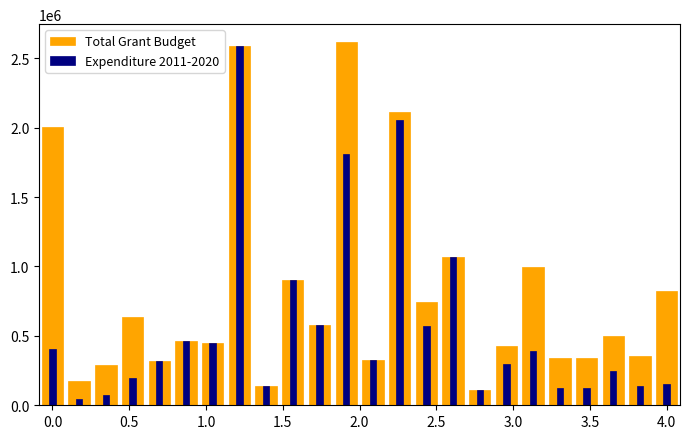

What are all the series names shown in the legend?

Total Grant Budget, Expenditure 2011-2020